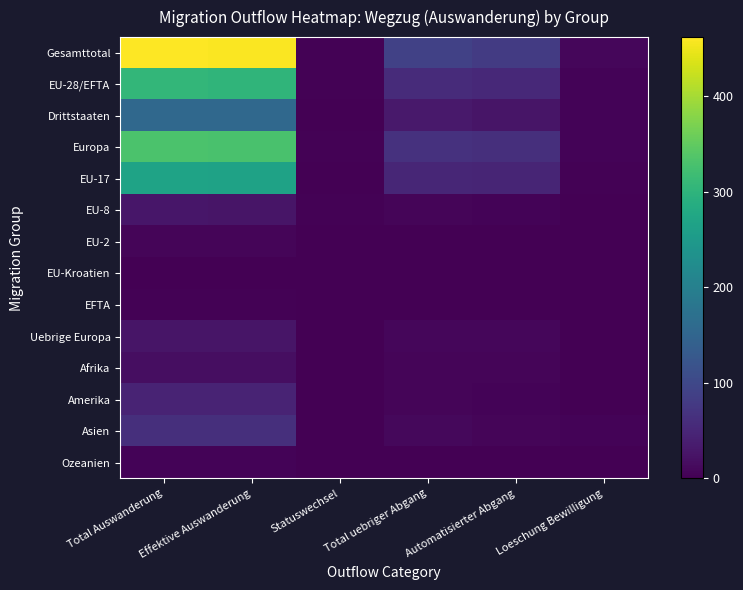

Reading left to right, extract all data points from this chart.

Gesamttotal: Total Auswanderung=462	Effektive Auswanderung=459	Statuswechsel=3	Total uebriger Abgang=89	Automatisierter Abgang=80	Loeschung Bewilligung=9
EU-28/EFTA: Total Auswanderung=305	Effektive Auswanderung=302	Statuswechsel=3	Total uebriger Abgang=57	Automatisierter Abgang=53	Loeschung Bewilligung=4
Drittstaaten: Total Auswanderung=157	Effektive Auswanderung=157	Statuswechsel=0	Total uebriger Abgang=32	Automatisierter Abgang=27	Loeschung Bewilligung=5
Europa: Total Auswanderung=332	Effektive Auswanderung=329	Statuswechsel=3	Total uebriger Abgang=66	Automatisierter Abgang=62	Loeschung Bewilligung=4
EU-17: Total Auswanderung=268	Effektive Auswanderung=267	Statuswechsel=1	Total uebriger Abgang=50	Automatisierter Abgang=47	Loeschung Bewilligung=3
EU-8: Total Auswanderung=28	Effektive Auswanderung=26	Statuswechsel=2	Total uebriger Abgang=6	Automatisierter Abgang=5	Loeschung Bewilligung=1
EU-2: Total Auswanderung=6	Effektive Auswanderung=6	Statuswechsel=0	Total uebriger Abgang=1	Automatisierter Abgang=1	Loeschung Bewilligung=0
EU-Kroatien: Total Auswanderung=0	Effektive Auswanderung=0	Statuswechsel=0	Total uebriger Abgang=0	Automatisierter Abgang=0	Loeschung Bewilligung=0
EFTA: Total Auswanderung=3	Effektive Auswanderung=3	Statuswechsel=0	Total uebriger Abgang=0	Automatisierter Abgang=0	Loeschung Bewilligung=0
Uebrige Europa: Total Auswanderung=27	Effektive Auswanderung=27	Statuswechsel=0	Total uebriger Abgang=9	Automatisierter Abgang=9	Loeschung Bewilligung=0
Afrika: Total Auswanderung=17	Effektive Auswanderung=17	Statuswechsel=0	Total uebriger Abgang=7	Automatisierter Abgang=7	Loeschung Bewilligung=0
Amerika: Total Auswanderung=46	Effektive Auswanderung=46	Statuswechsel=0	Total uebriger Abgang=6	Automatisierter Abgang=5	Loeschung Bewilligung=1
Asien: Total Auswanderung=63	Effektive Auswanderung=63	Statuswechsel=0	Total uebriger Abgang=10	Automatisierter Abgang=6	Loeschung Bewilligung=4
Ozeanien: Total Auswanderung=4	Effektive Auswanderung=4	Statuswechsel=0	Total uebriger Abgang=0	Automatisierter Abgang=0	Loeschung Bewilligung=0